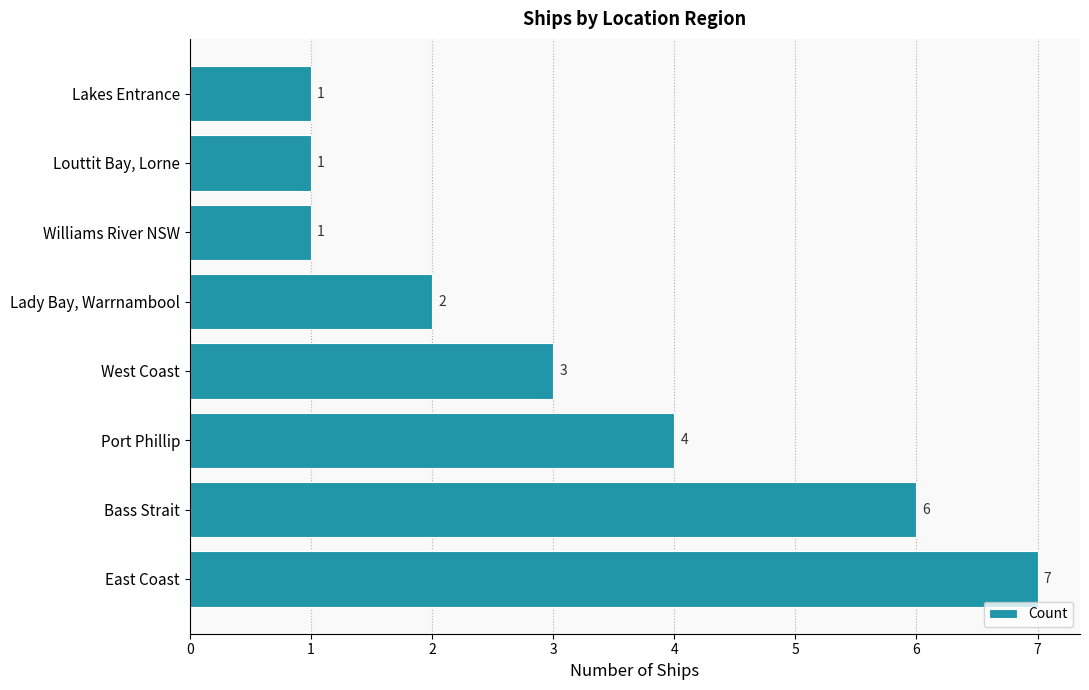

What is the ratio of the value at Port Phillip to the value at Lakes Entrance?

4.0